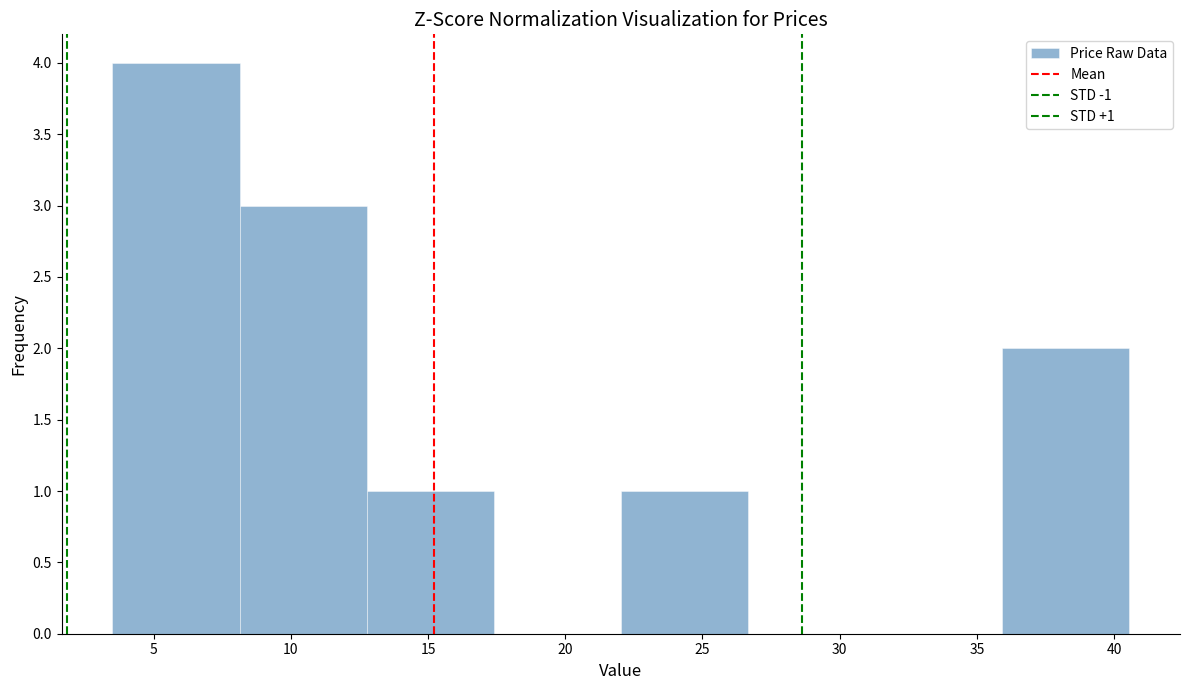

Which range on the x-axis has the tallest bar?

3.5 to 8.0